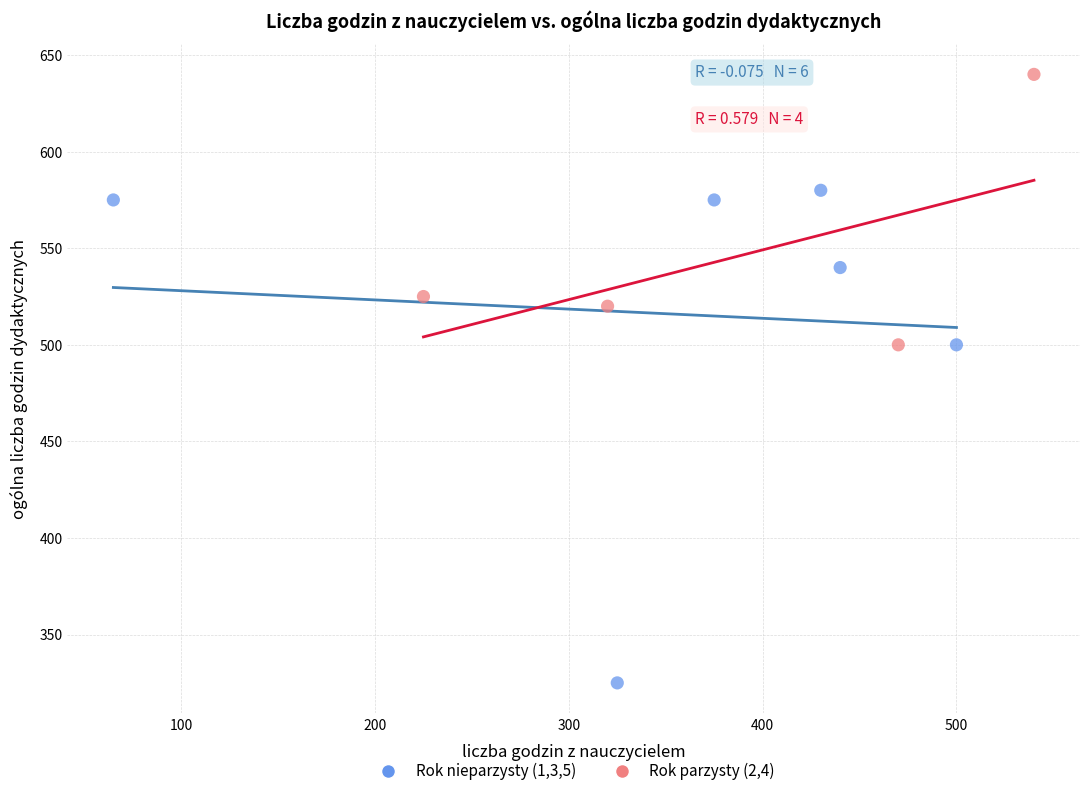

Which series has the widest spread of Y values?

Rok nieparzysty (1,3,5)